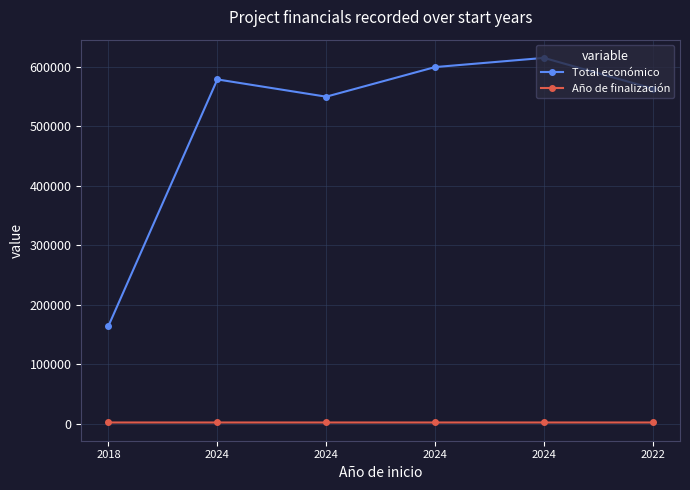

At which label is Total económico closest to 389987?

2024